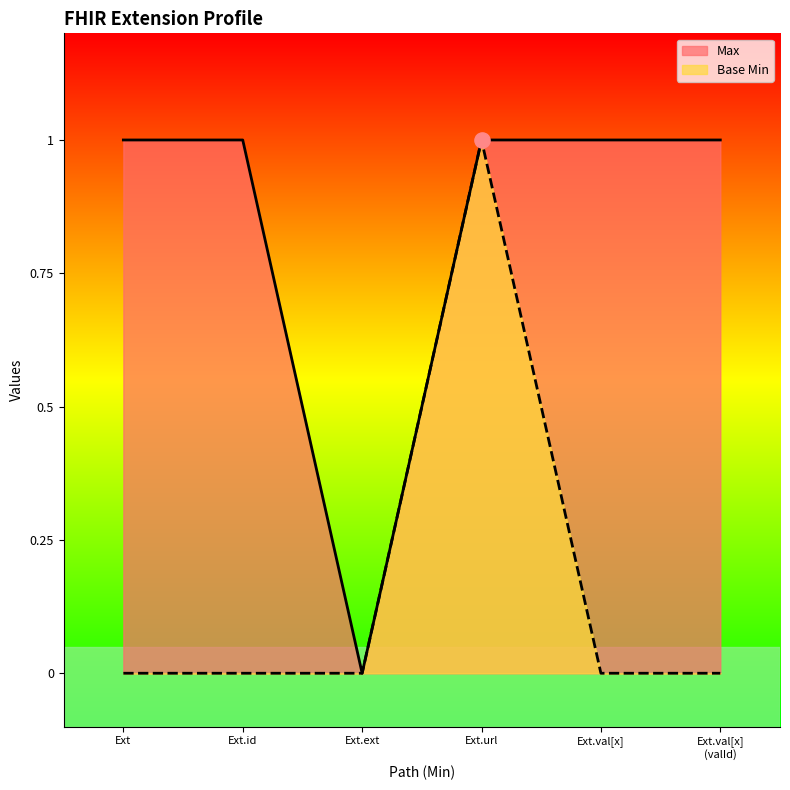

Which series has the largest total across all categories?

Max